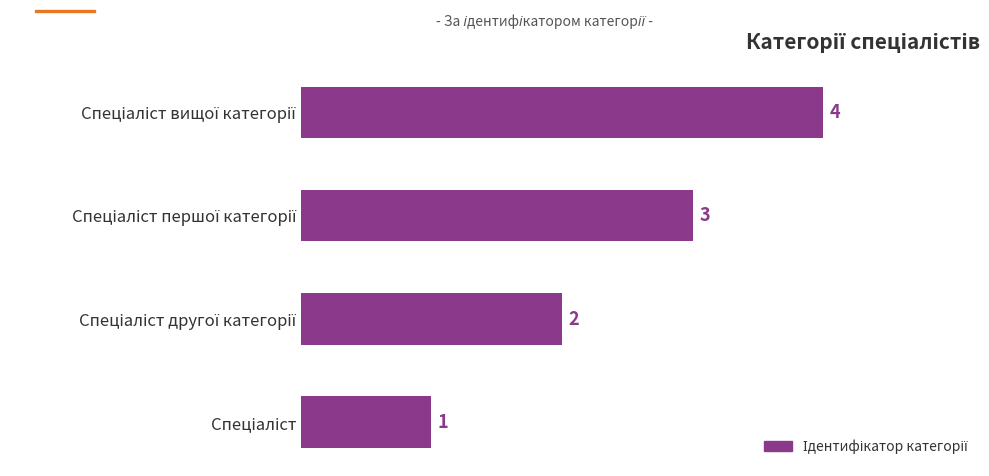

What is the sum of all values?

10